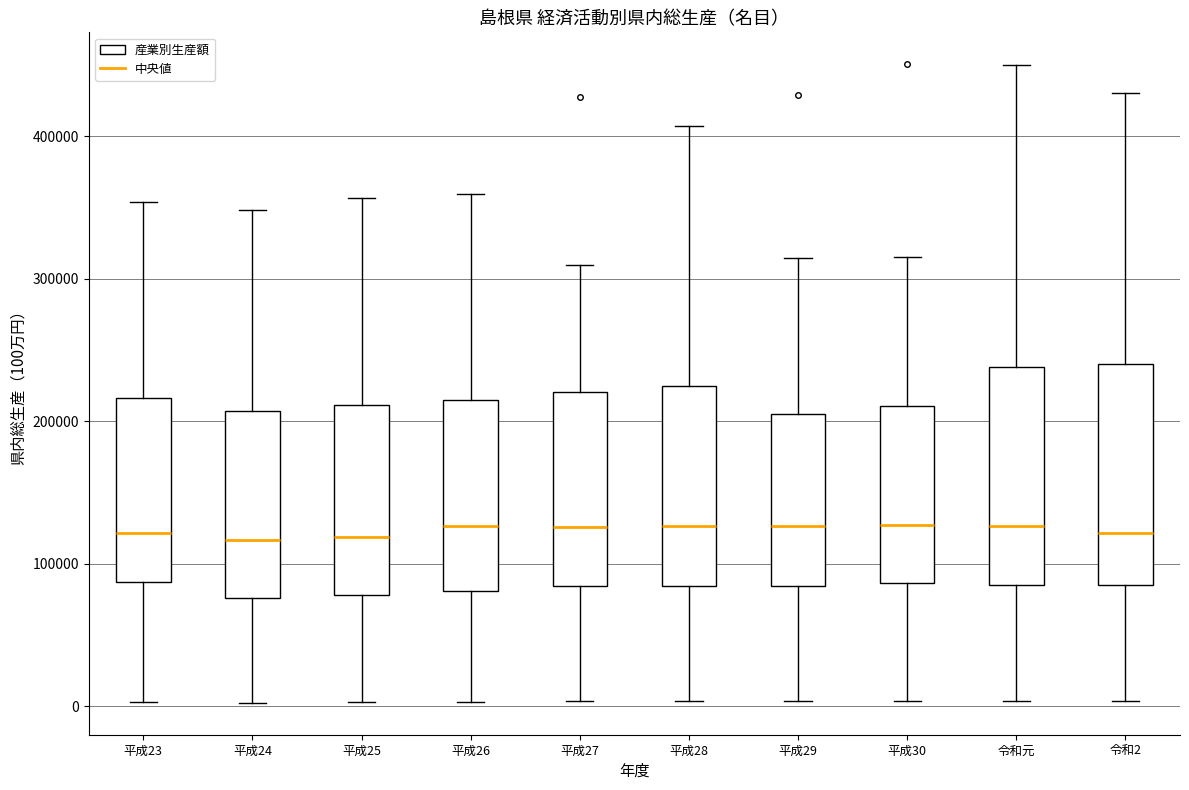

Reading left to right, transcribe this box plot: for each box, give where its median line is, the range the box spans, and where its two whiskers end, as read against the y-axis. The values are not printed on the chart, so give them approximately, as read against the axis.

平成23: median 120000, box 90000 to 220000, whiskers 0 to 350000
平成24: median 120000, box 80000 to 210000, whiskers 0 to 350000
平成25: median 120000, box 80000 to 210000, whiskers 0 to 360000
平成26: median 130000, box 80000 to 220000, whiskers 0 to 360000
平成27: median 130000, box 80000 to 220000, whiskers 0 to 310000
平成28: median 130000, box 80000 to 230000, whiskers 0 to 410000
平成29: median 130000, box 80000 to 210000, whiskers 0 to 310000
平成30: median 130000, box 90000 to 210000, whiskers 0 to 320000
令和元: median 130000, box 90000 to 240000, whiskers 0 to 450000
令和2: median 120000, box 90000 to 240000, whiskers 0 to 430000